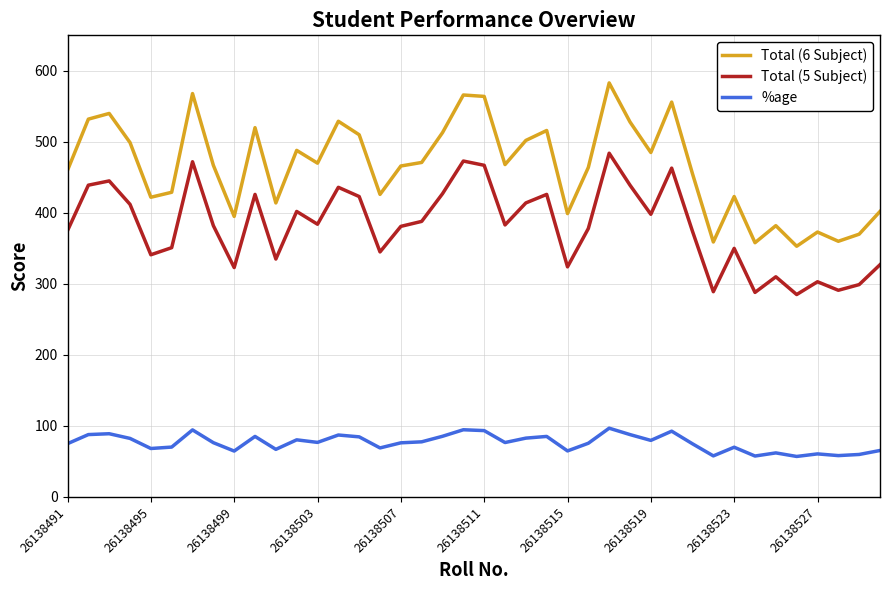

True or false: Total (6 Subject) and %age intersect in this chart.

False